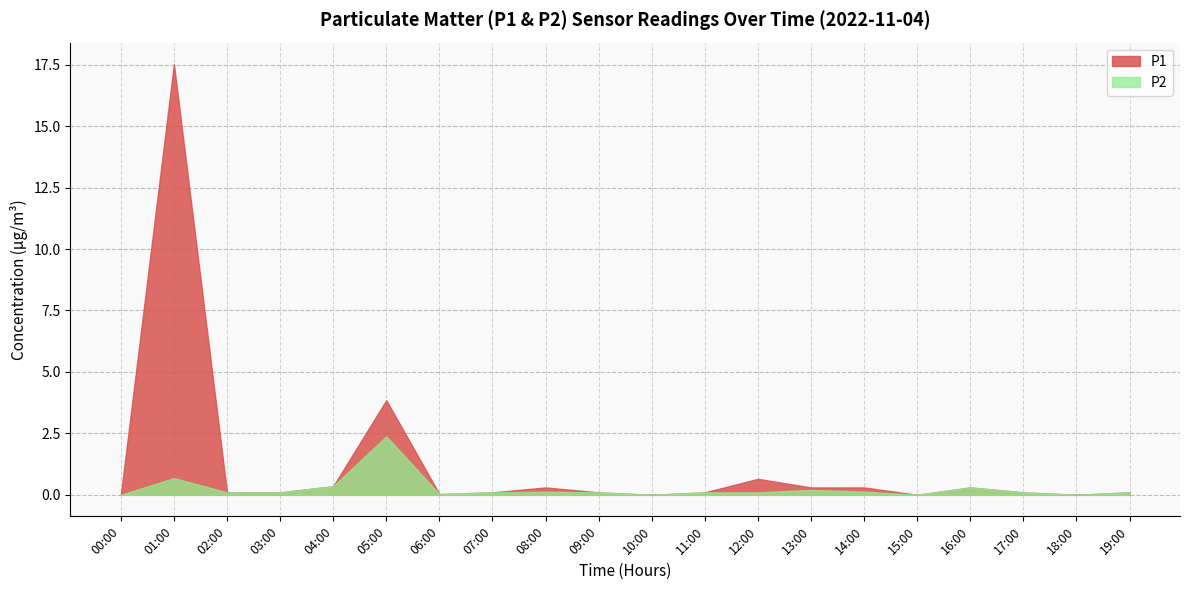

What are all the series names shown in the legend?

P1, P2